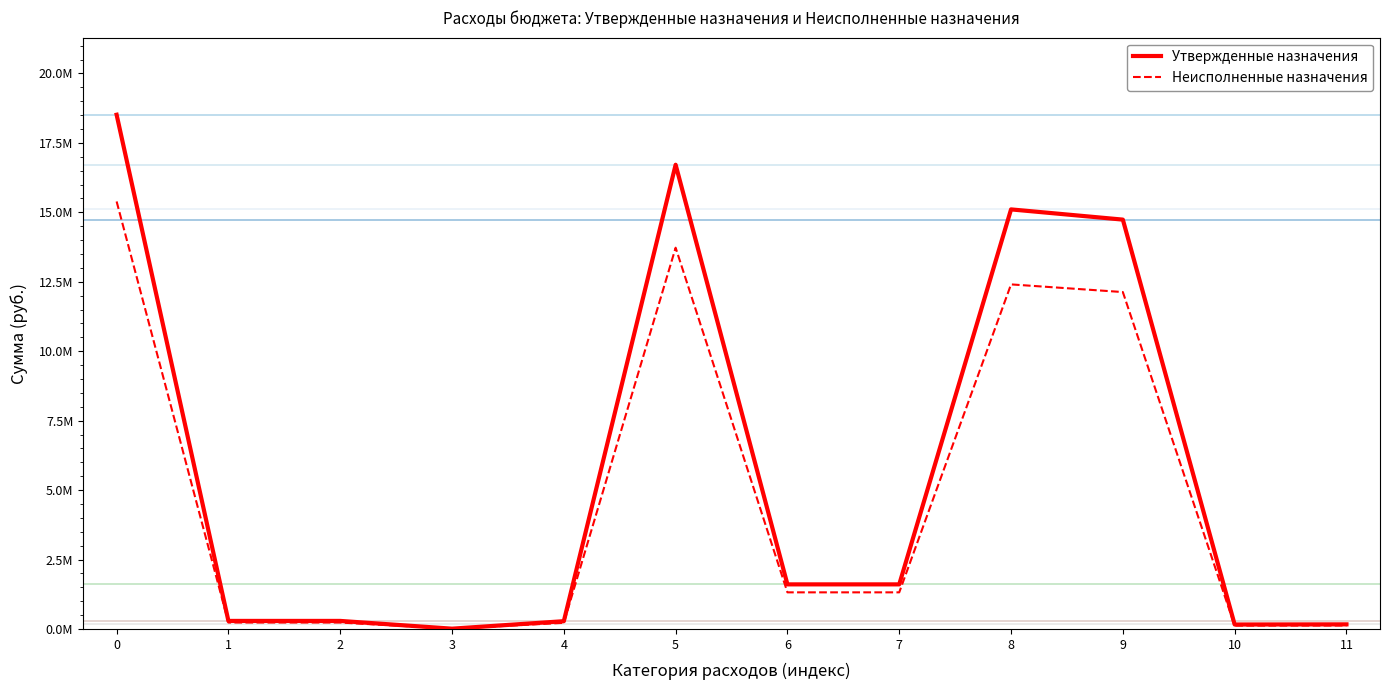

What is the total value across all series at 7?

2922567.0